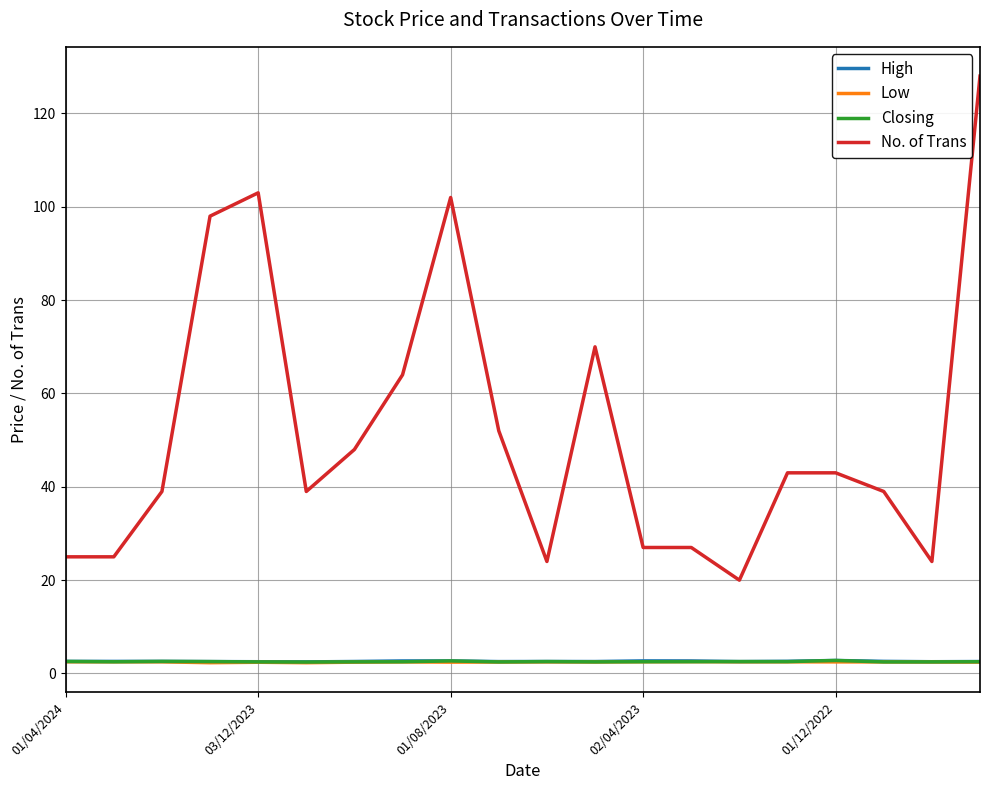

Count the High values in the range 2 to 3.

20